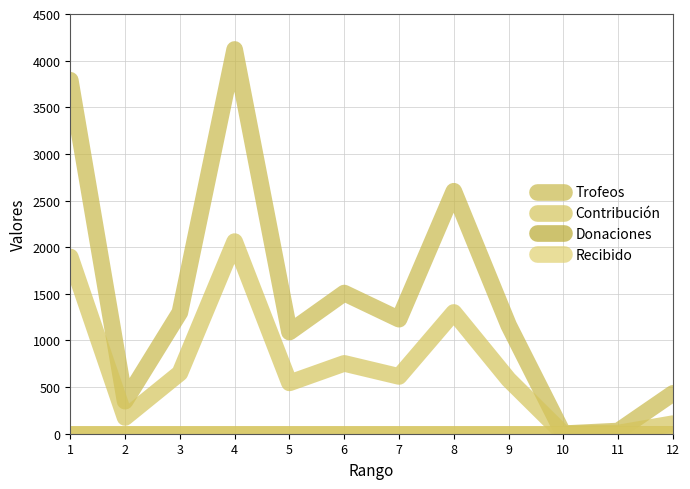

Is this an area chart (filled region under the line)?

No